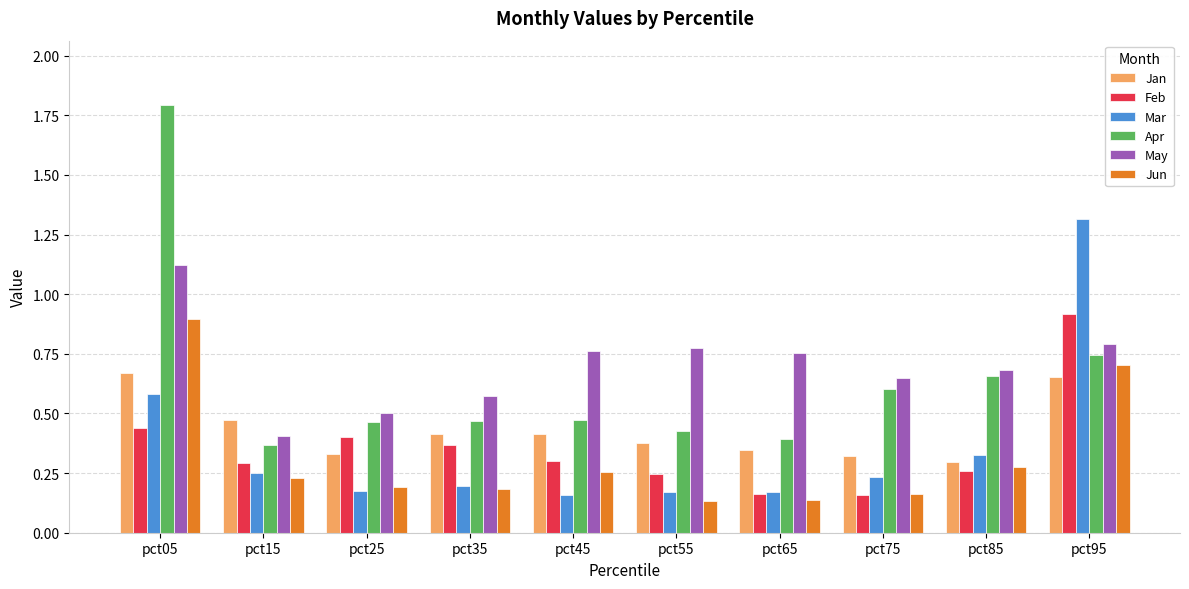

True or false: Apr has a value of 0.6 at pct75.

True